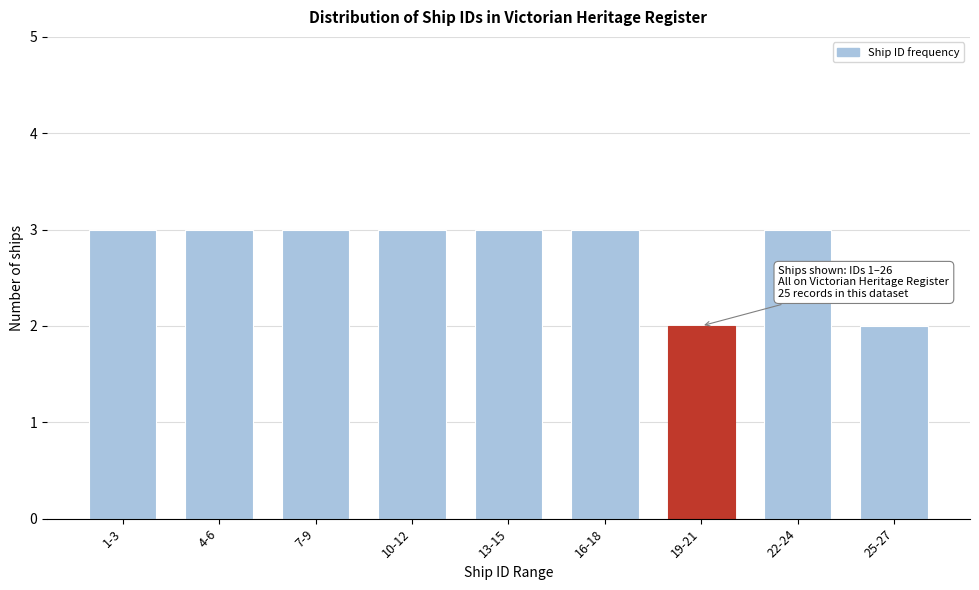

Reading left to right, list all the values displayed in this chart.

3	3	3	3	3	3	2	3	2